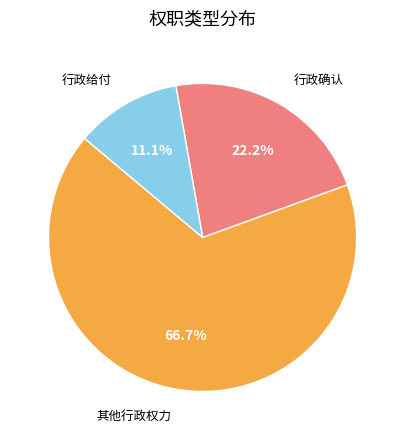

Is it true that 行政给付 is 1% of the pie?

False